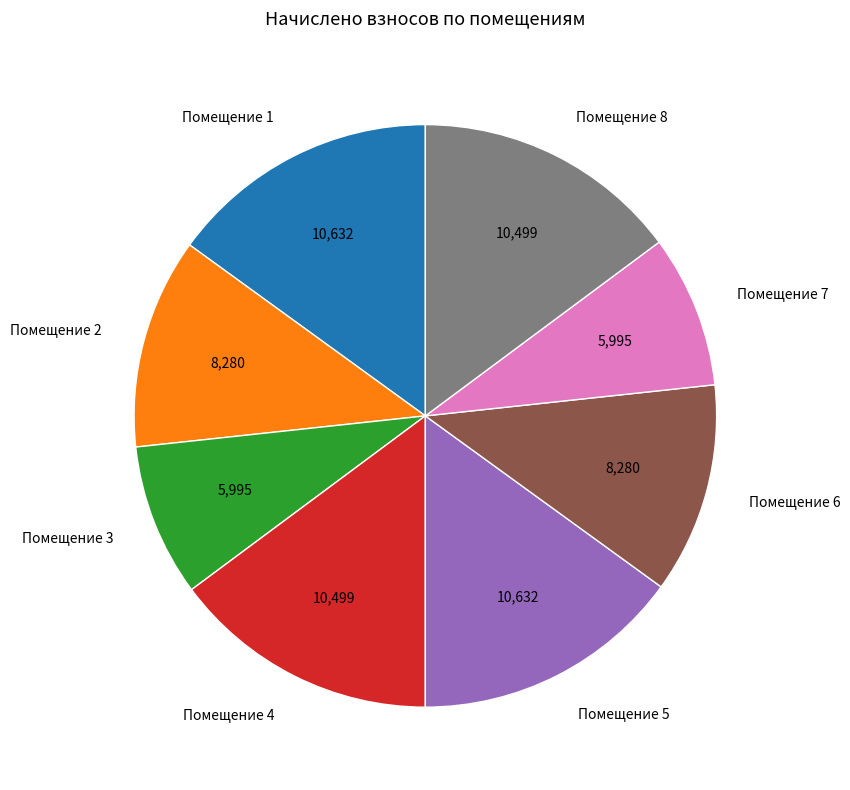

Does Помещение 8 account for over 50% of the chart?

No